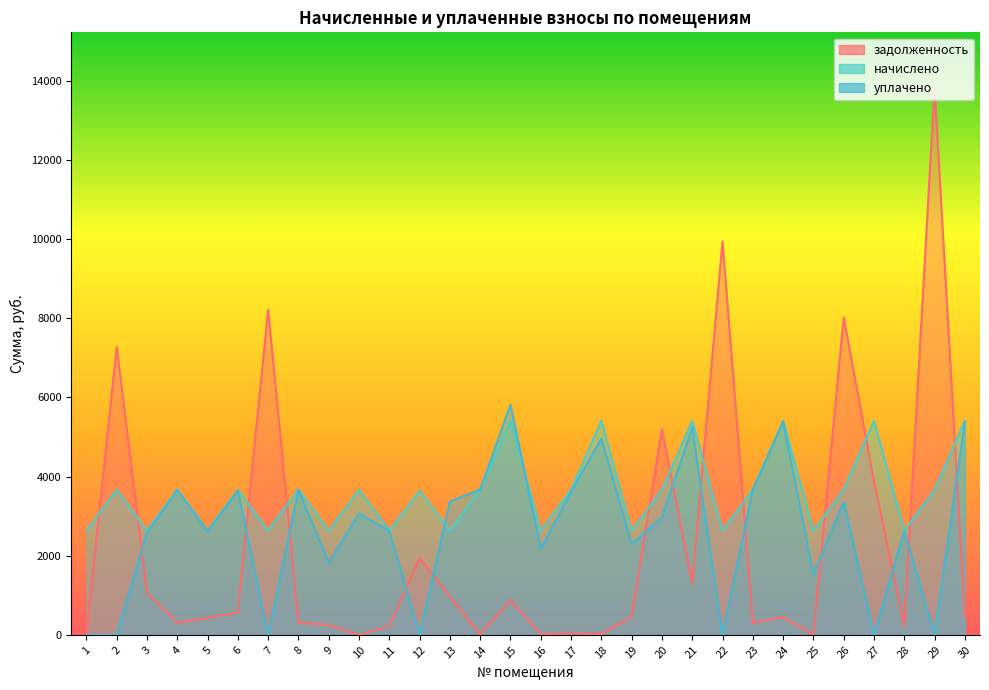

How many times do начислено and задолженность cross each other?

12